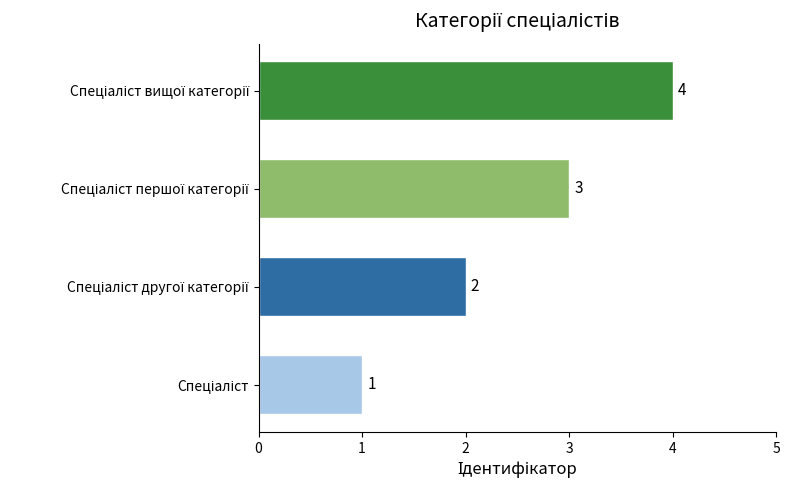

What is the sum of all values?

10